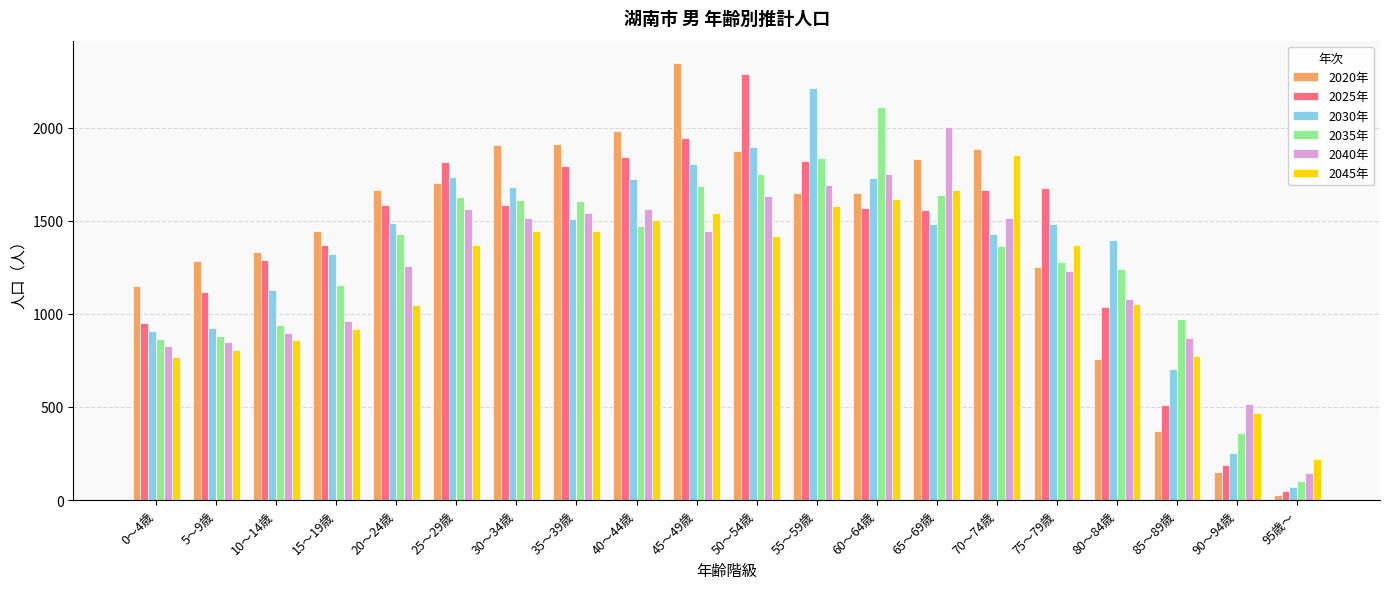

What is the difference between the 2040年 values at 30～34歳 and 45～49歳?

65